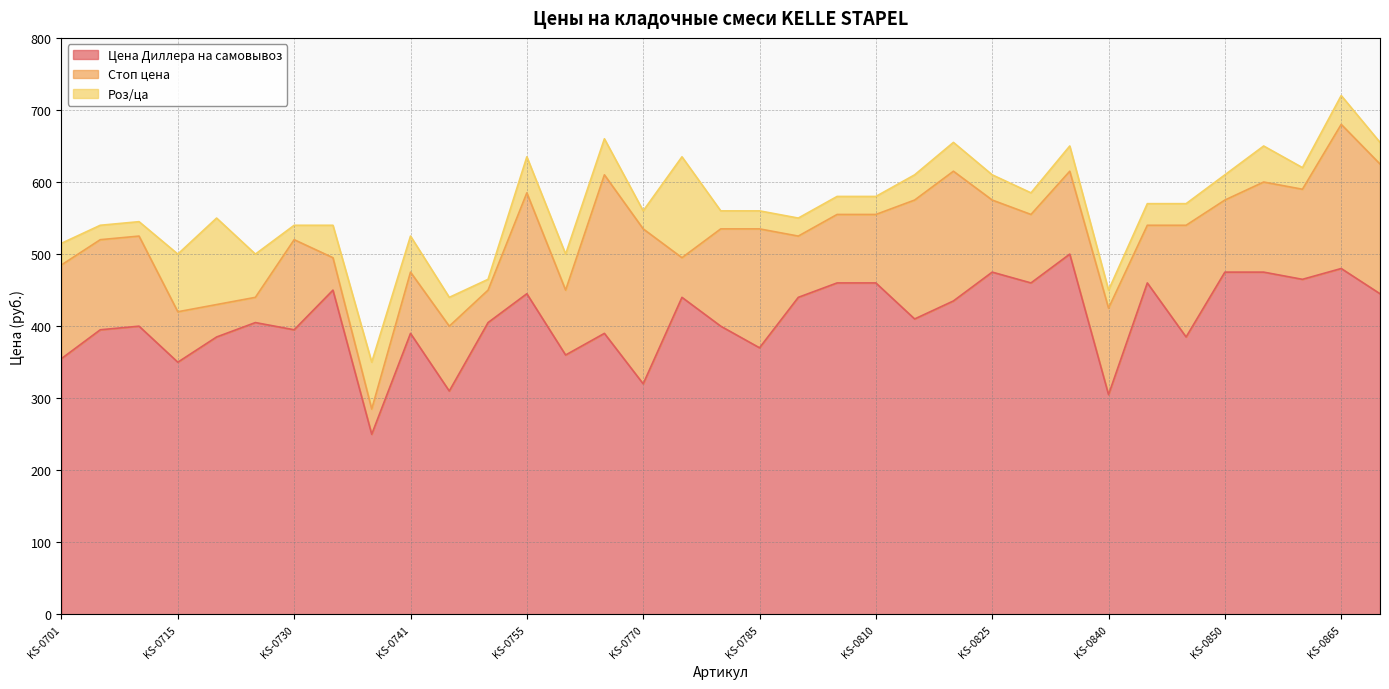

Does the chart display data point markers on the line(s)?

No